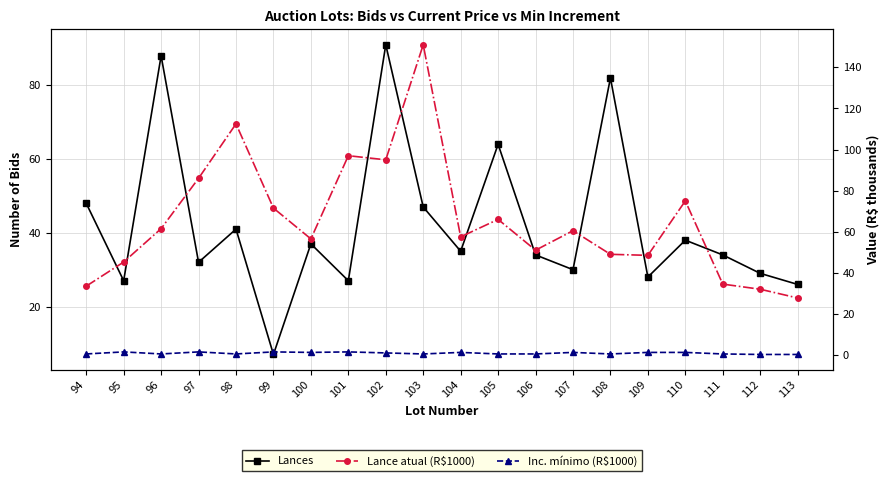

True or false: Lances and Inc. mínimo (R$1000) intersect in this chart.

False